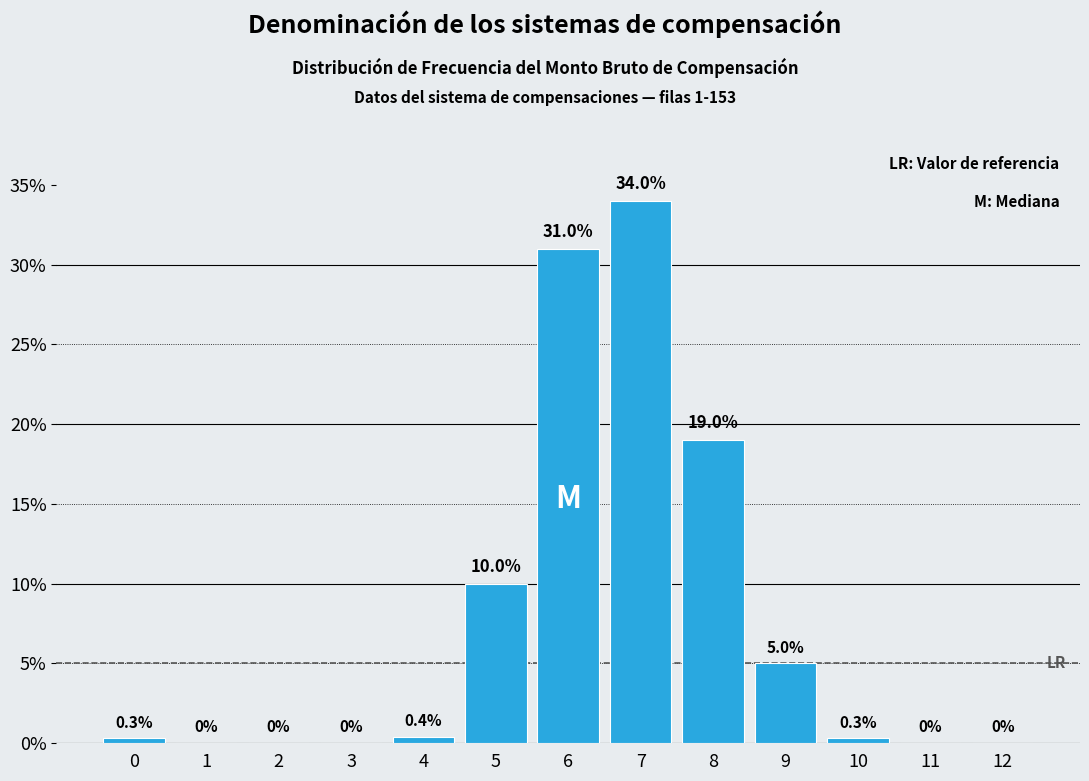

Reading left to right, transcribe all the data shown in this chart.

0=0.3	1=0.0	2=0.0	3=0.0	4=0.4	5=10.0	6=31.0	7=34.0	8=19.0	9=5.0	10=0.3	11=0.0	12=0.0